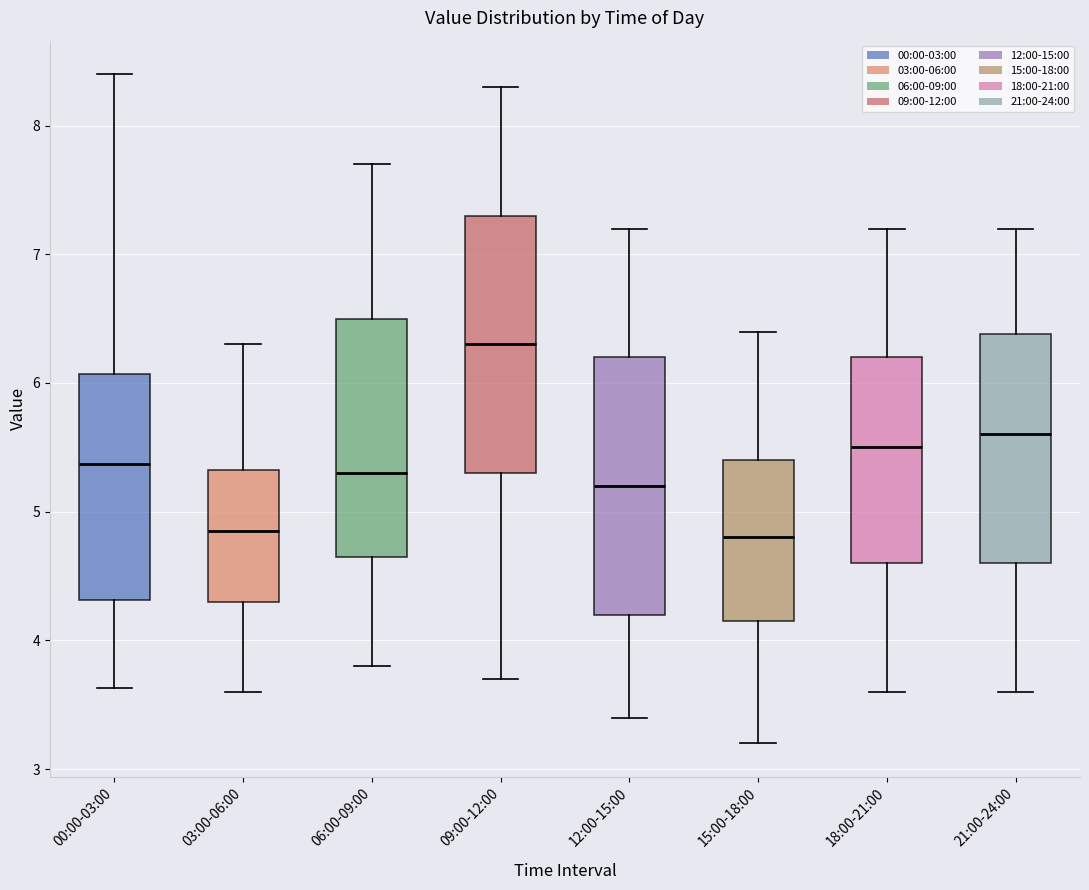

Reading left to right, read every box against the y-axis: the position of its median line, the range the box covers, and the ends of its whiskers. The values are not printed on the chart, so give them approximately, as read against the axis.

00:00-03:00: median 5.4, box 4.3 to 6.1, whiskers 3.6 to 8.4
03:00-06:00: median 4.9, box 4.3 to 5.3, whiskers 3.6 to 6.3
06:00-09:00: median 5.3, box 4.7 to 6.5, whiskers 3.8 to 7.7
09:00-12:00: median 6.3, box 5.3 to 7.3, whiskers 3.7 to 8.3
12:00-15:00: median 5.2, box 4.2 to 6.2, whiskers 3.4 to 7.2
15:00-18:00: median 4.8, box 4.2 to 5.4, whiskers 3.2 to 6.4
18:00-21:00: median 5.5, box 4.6 to 6.2, whiskers 3.6 to 7.2
21:00-24:00: median 5.6, box 4.6 to 6.4, whiskers 3.6 to 7.2